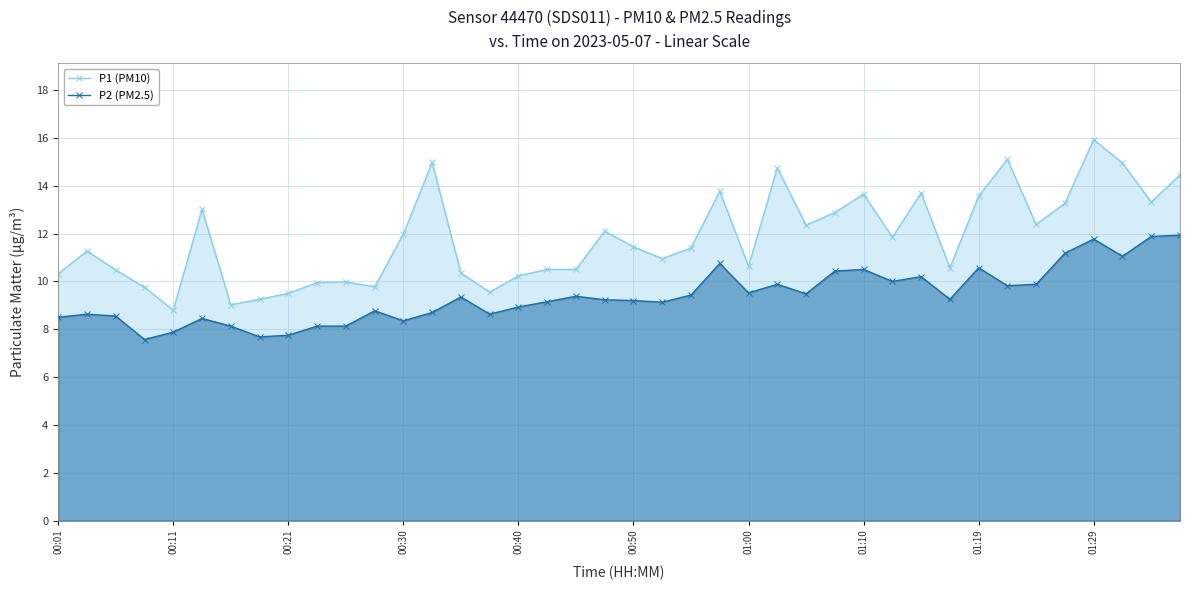

True or false: P1 (PM10) has more than 0 interior local peaks.

True